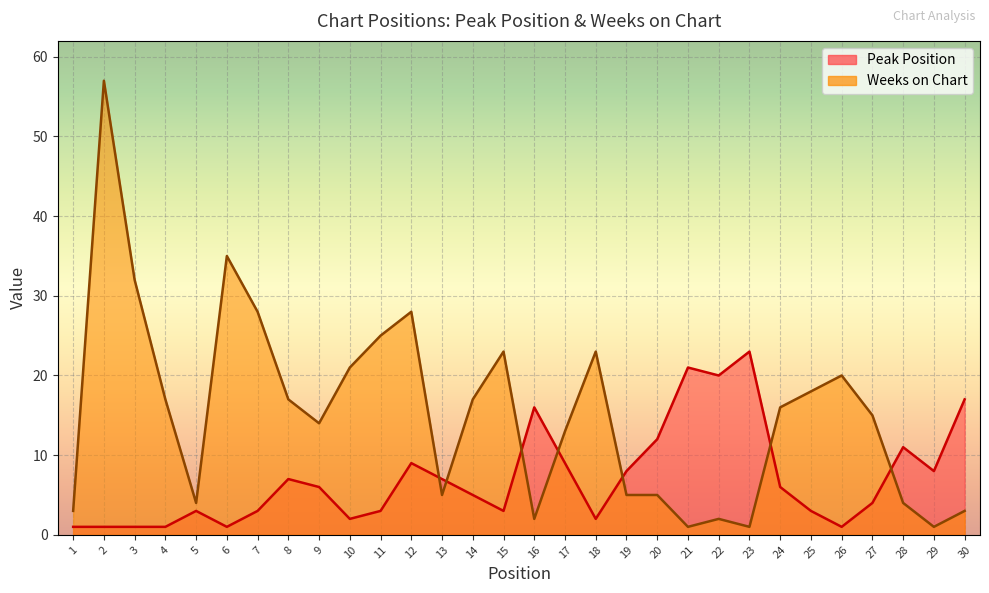

At 2, list the series in order from smallest to largest.

Peak Position, Weeks on Chart